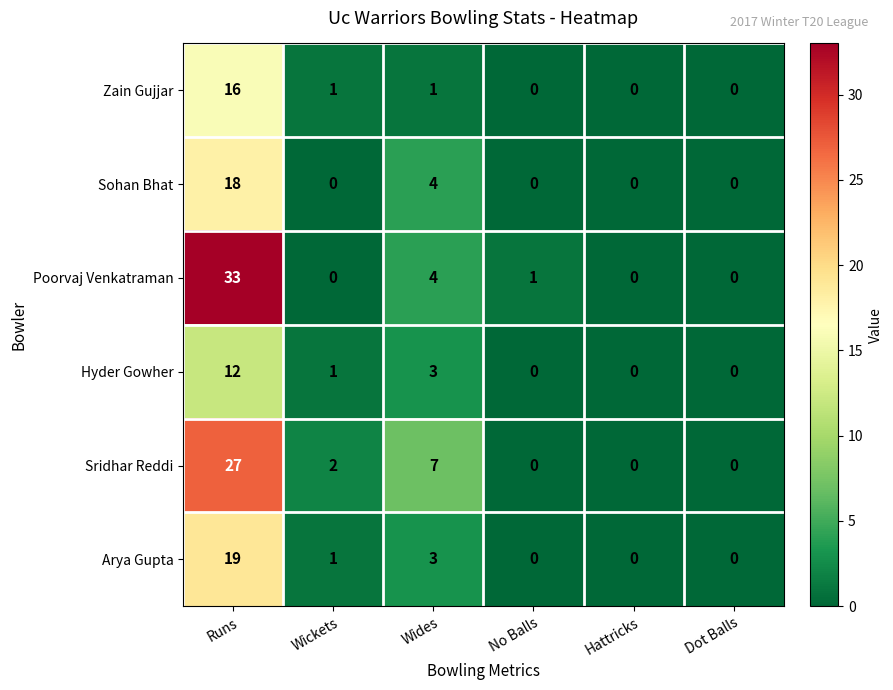

The Sohan Bhat series shows 8 at Runs. True or false?

False